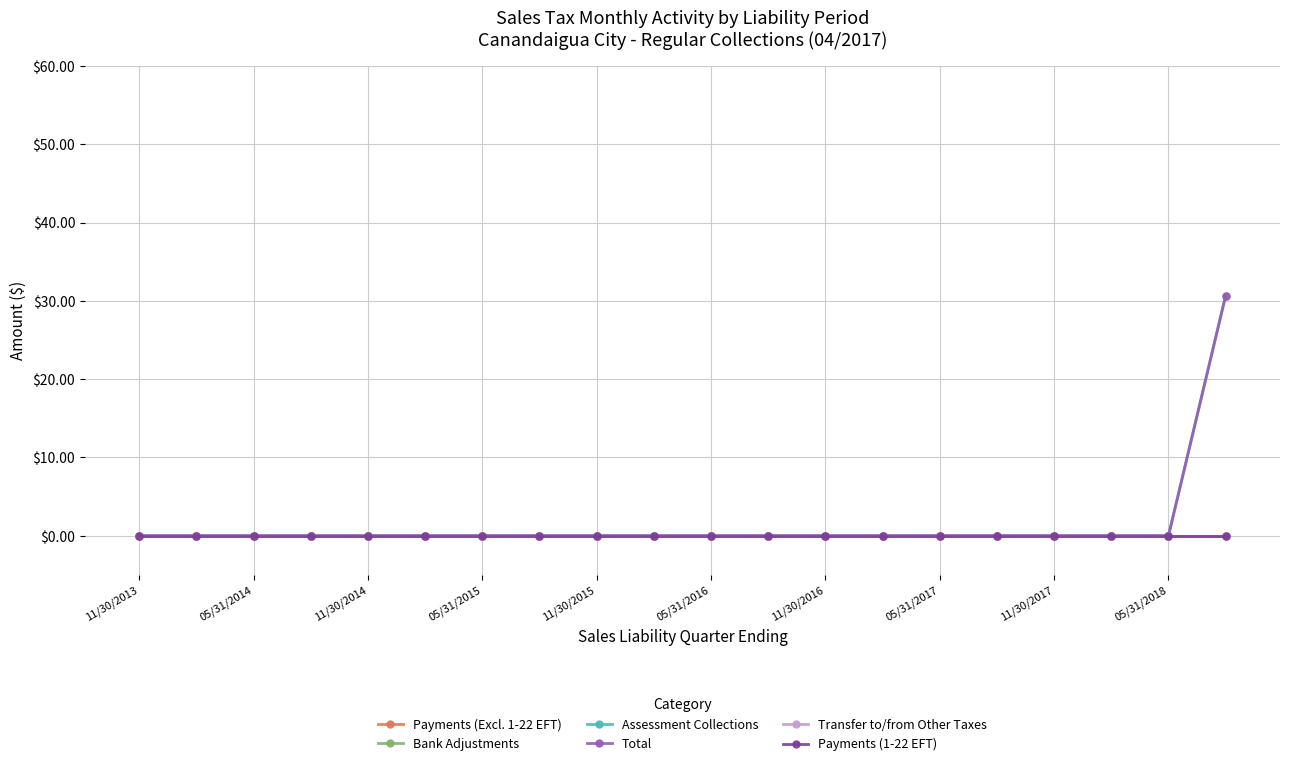

Reading left to right, list all the values displayed in this chart.

Payments (Excl. 1-22 EFT): 0.0	0.0	0.0	0.0	0.0	0.0	0.0	0.0	0.0	0.0	0.0	0.0	0.0	0.0	0.0	0.0	0.0	0.0	0.0	0.0
Bank Adjustments: 0.0	0.0	0.0	0.0	0.0	0.0	0.0	0.0	0.0	0.0	0.0	0.0	0.0	0.0	0.0	0.0	0.0	0.0	0.0	0.0
Assessment Collections: 0.0	0.0	0.0	0.0	0.0	0.0	0.0	0.0	0.0	0.0	0.0	0.0	0.0	0.0	0.0	0.0	0.0	0.0	0.0	30.7
Total: 0.0	0.0	0.0	0.0	0.0	0.0	0.0	0.0	0.0	0.0	0.0	0.0	0.0	0.0	0.0	0.0	0.0	0.0	0.0	30.7
Transfer to/from Other Taxes: 0.0	0.0	0.0	0.0	0.0	0.0	0.0	0.0	0.0	0.0	0.0	0.0	0.0	0.0	0.0	0.0	0.0	0.0	0.0	0.0
Payments (1-22 EFT): 0.0	0.0	0.0	0.0	0.0	0.0	0.0	0.0	0.0	0.0	0.0	0.0	0.0	0.0	0.0	0.0	0.0	0.0	0.0	0.0